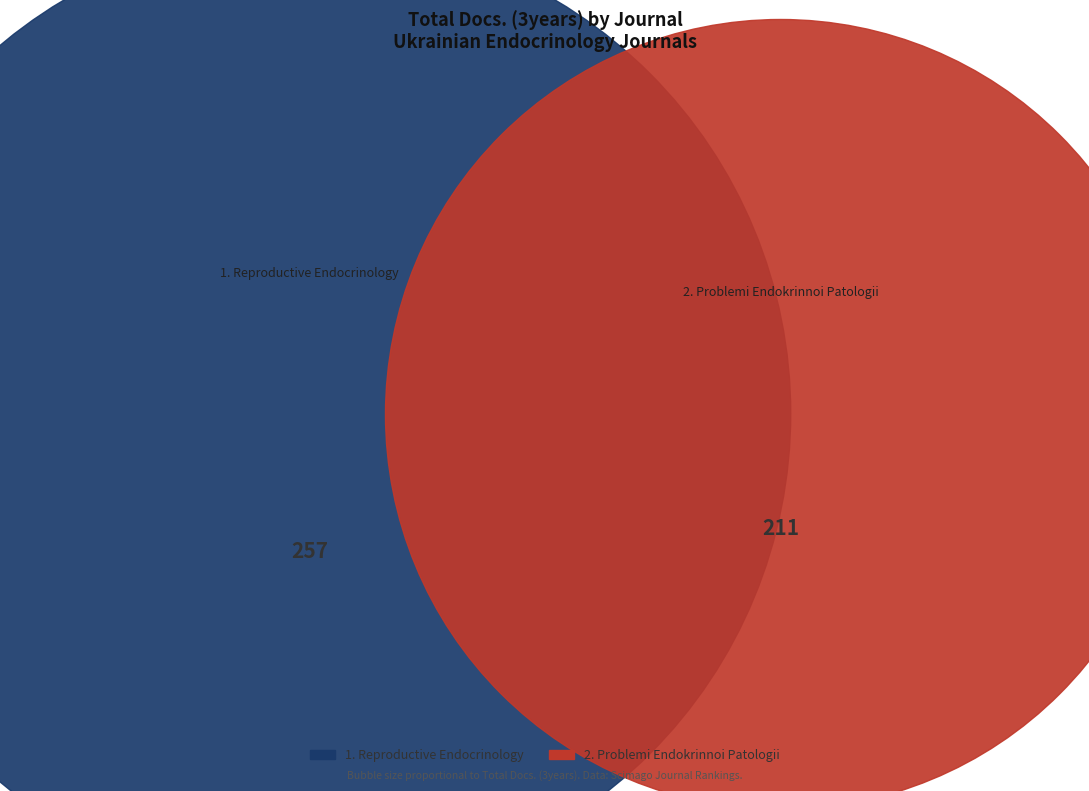

To the nearest percent, what percentage of the pie is Problemi Endokrinnoi Patologii (Rank 2)?

45%